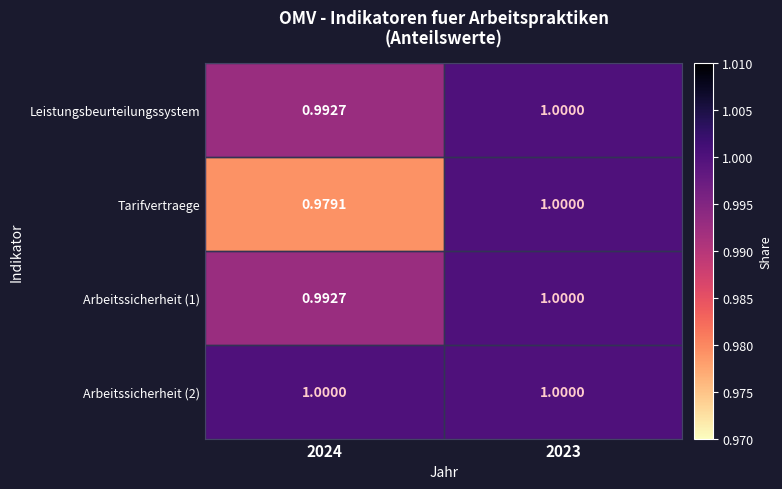

How many categories are shown in the chart?

2